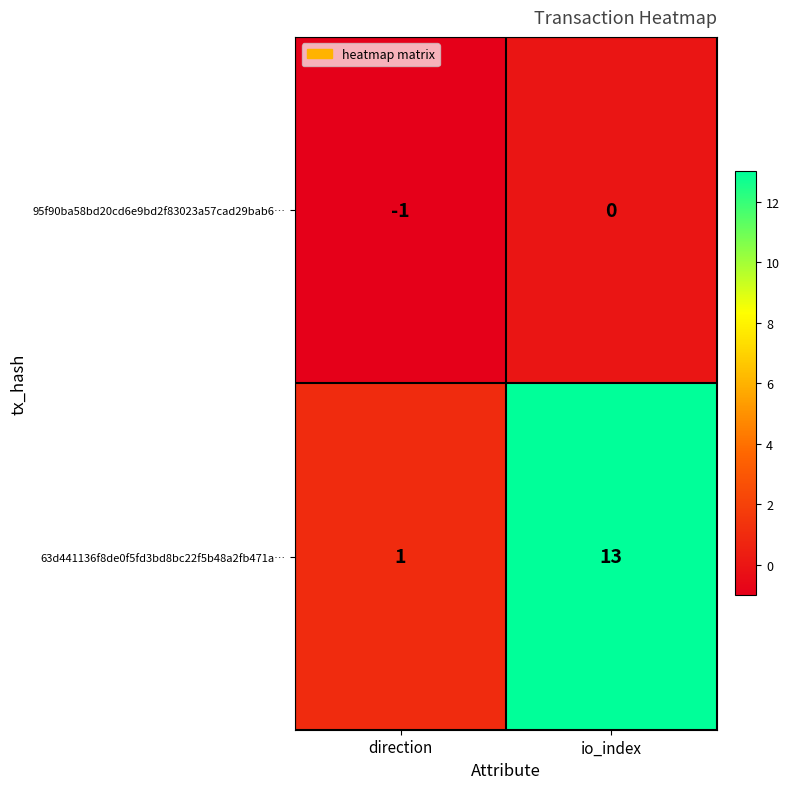

At io_index, list the series in order from smallest to largest.

95f90ba58bd20cd6e9bd2f83023a57cad29bab6…, 63d441136f8de0f5fd3bd8bc22f5b48a2fb471a…